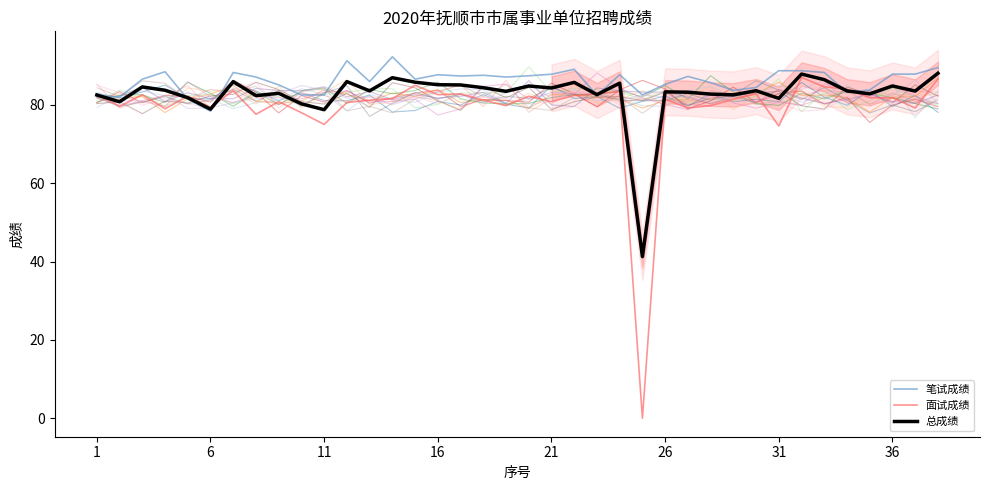

Reading left to right, what are all the values shown in this chart?

笔试成绩: 82.4	82.0	86.5	88.5	81.5	78.4	88.3	87.1	85.1	82.5	82.5	91.3	85.9	92.3	86.5	87.7	87.4	87.5	87.1	87.4	87.8	89.1	82.4	87.7	82.5	85.2	87.3	85.7	83.7	84.4	88.7	88.7	88.3	83.1	83.8	87.8	87.8	89.5
面试成绩: 82.6	79.6	82.6	79.0	82.2	79.4	83.6	77.6	80.8	78.0	75.0	80.6	81.2	81.6	85.0	82.6	82.8	81.2	79.8	82.2	80.8	82.4	82.8	83.4	0.0	81.4	79.2	79.8	81.4	82.8	74.6	87.0	84.6	84.0	81.8	81.8	79.2	86.6
总成绩: 82.5	80.8	84.6	83.7	81.8	78.9	85.9	82.3	83.0	80.3	78.8	85.9	83.6	86.9	85.8	85.1	85.1	84.4	83.5	84.8	84.3	85.7	82.6	85.5	41.3	83.3	83.2	82.7	82.6	83.6	81.7	87.9	86.4	83.6	82.8	84.8	83.5	88.1